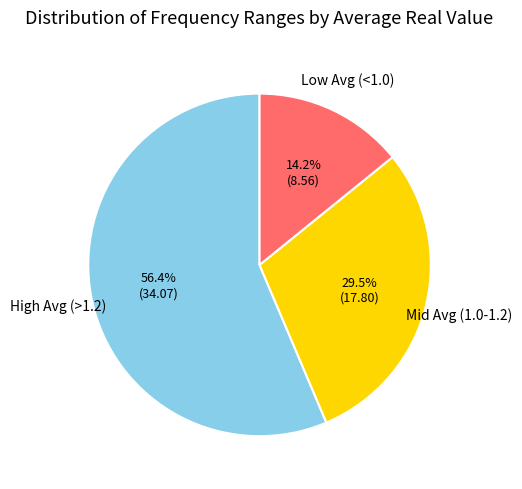

Does any single category account for the majority?

Yes